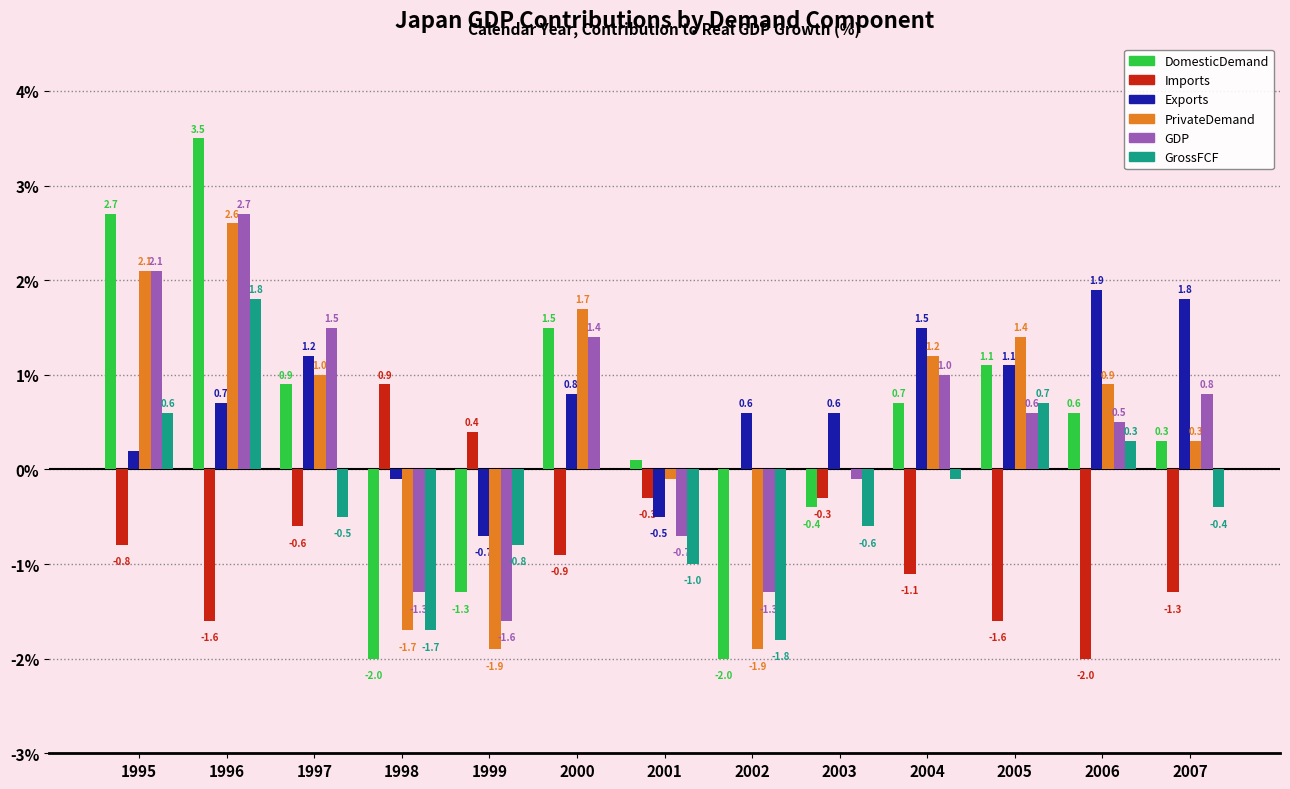

Is it true that Exports equals 0.6 at 2002?

True